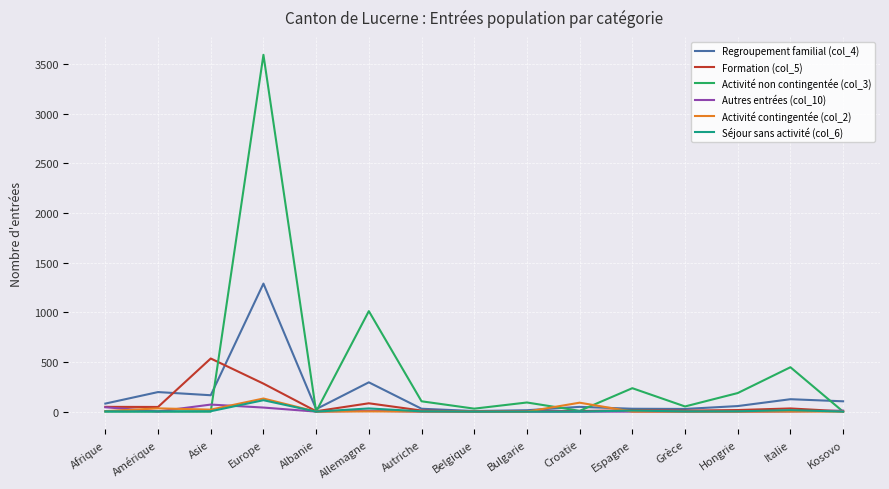

What is the sum of all Activité non contingentée (col_3) values?

5761